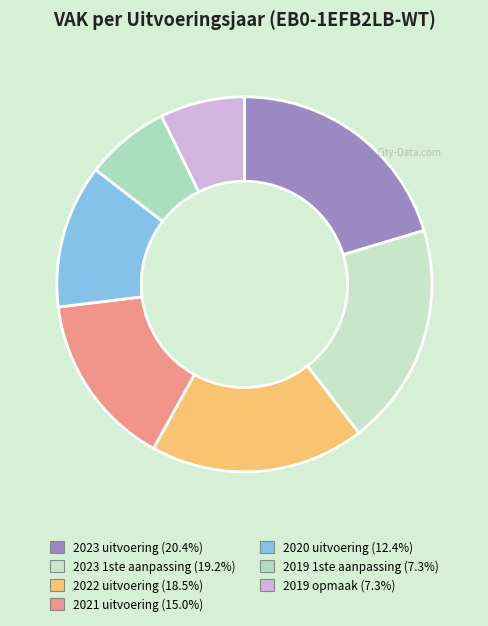

What percentage do 2022 uitvoering and 2023 uitvoering together represent?

38.9%